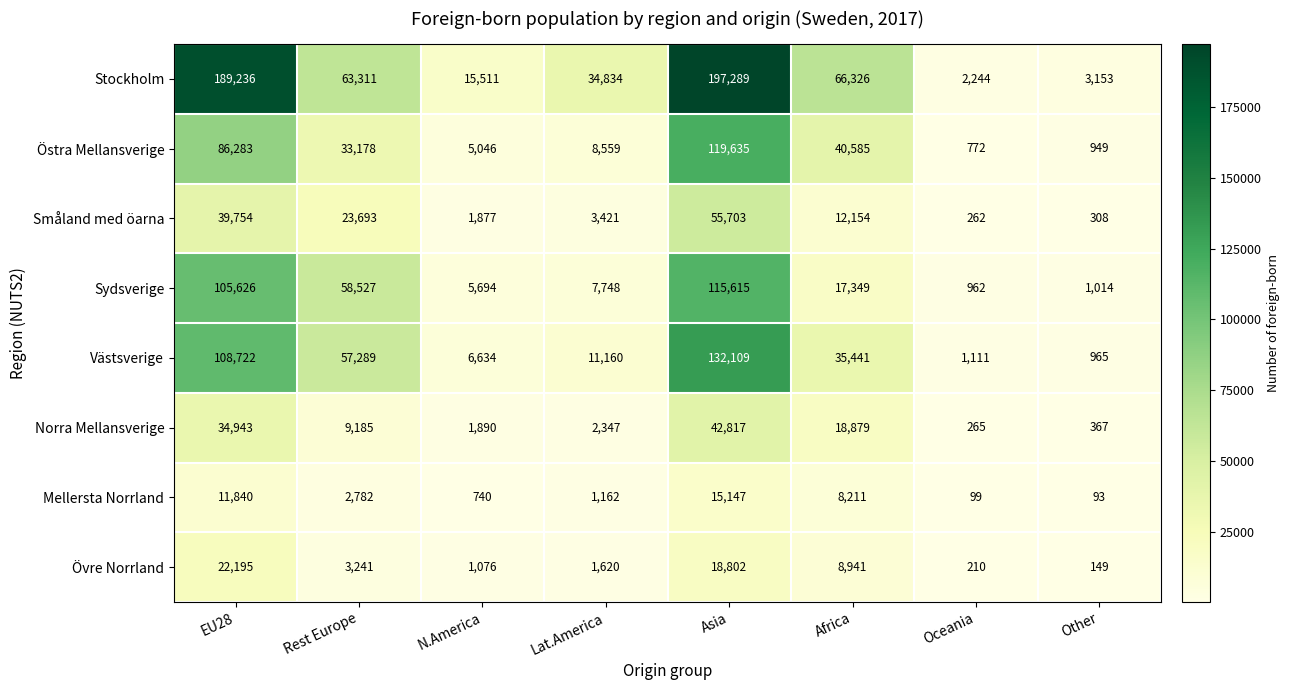

Where does the Västsverige series first go above 35441?

EU28